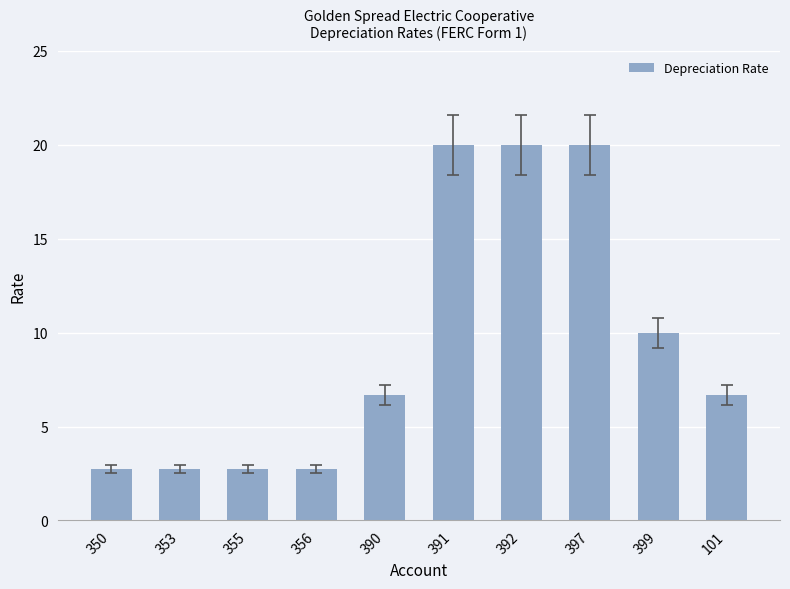

How many data points does each series have?

10